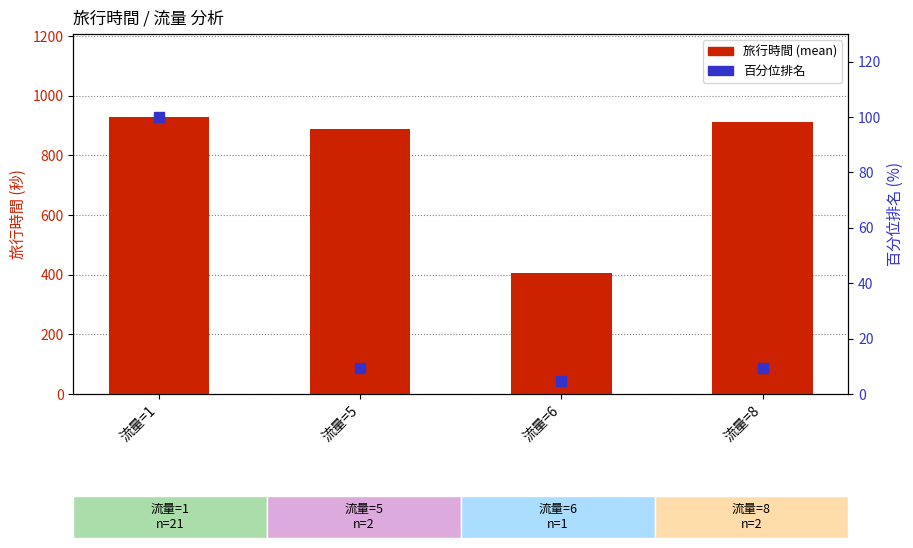

What are all the series names shown in the legend?

旅行時間 (mean), 百分位排名